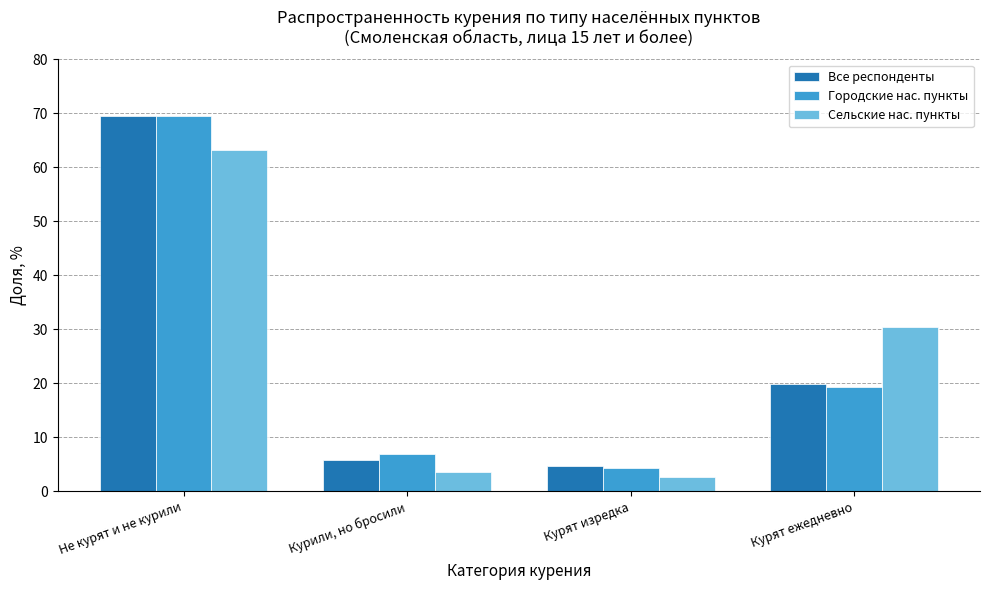

What is the difference between the second highest and minimum values in the Все респонденты series?

15.3